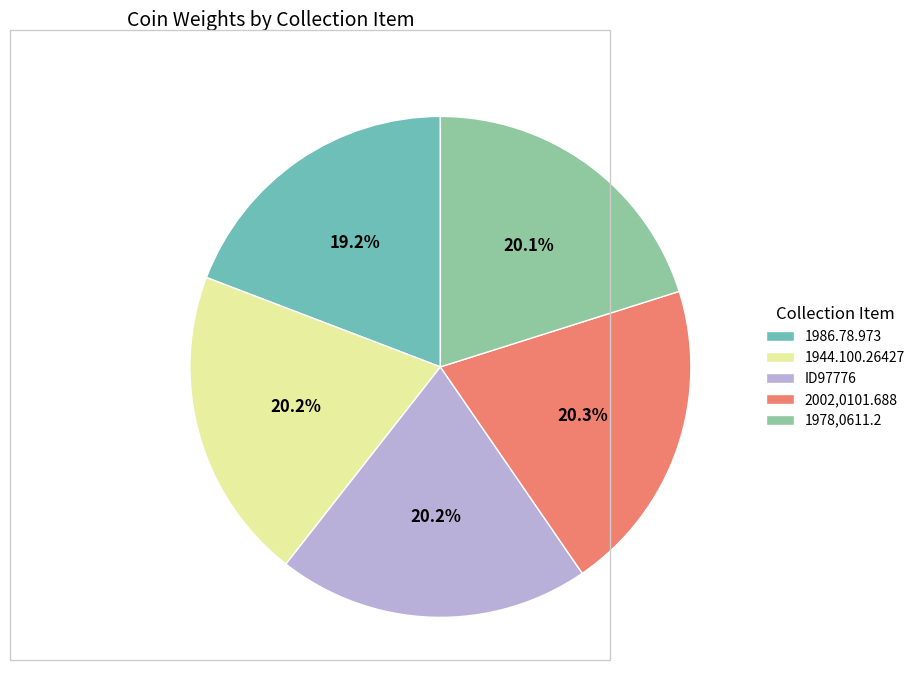

Combined, what portion of the pie is ID97776 and 1978,0611.2?

40.3%